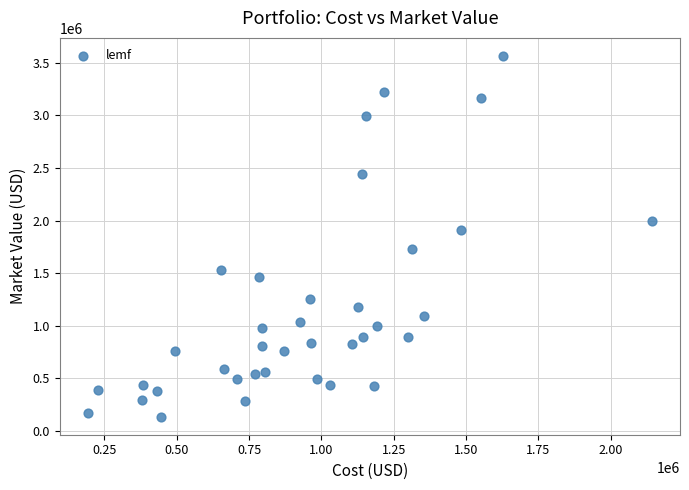

What Y value in the scatter plot is closest to 1850656?

1912180.0